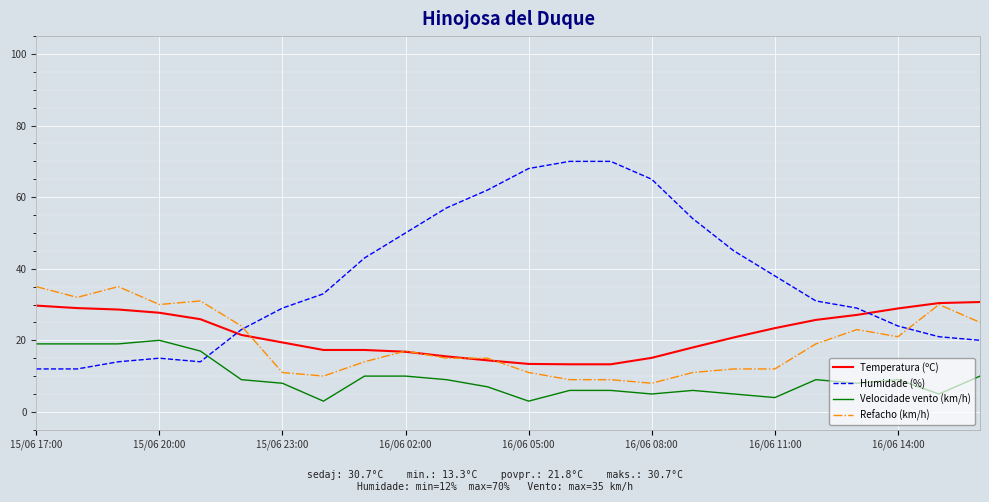

What is the difference between the maximum and minimum values in the Temperatura (ºC) series?

17.4